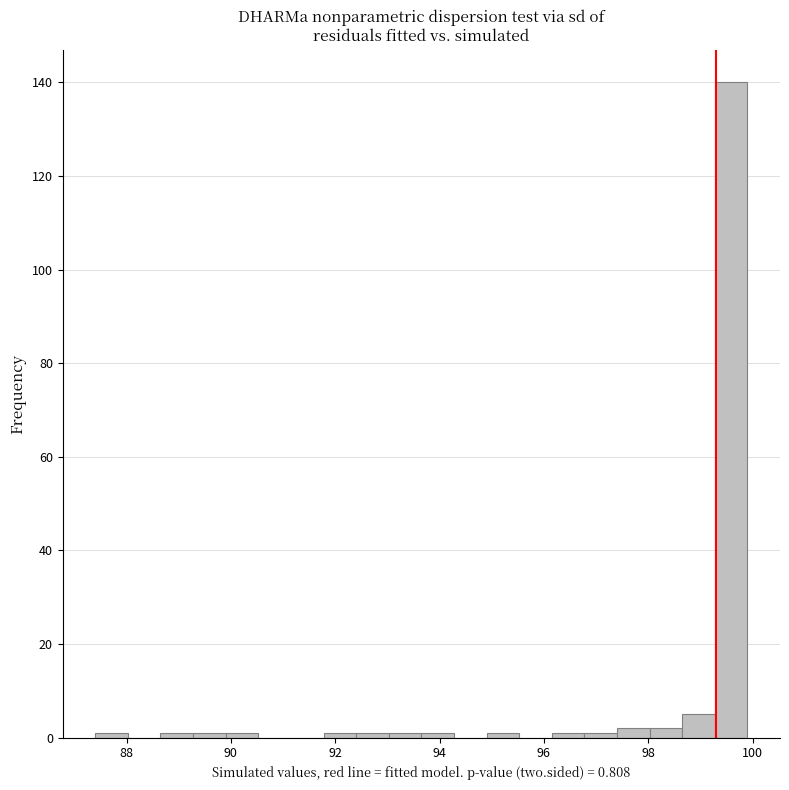

Read against the x-axis, roughly where is the centre of the tallest bar?

99.6